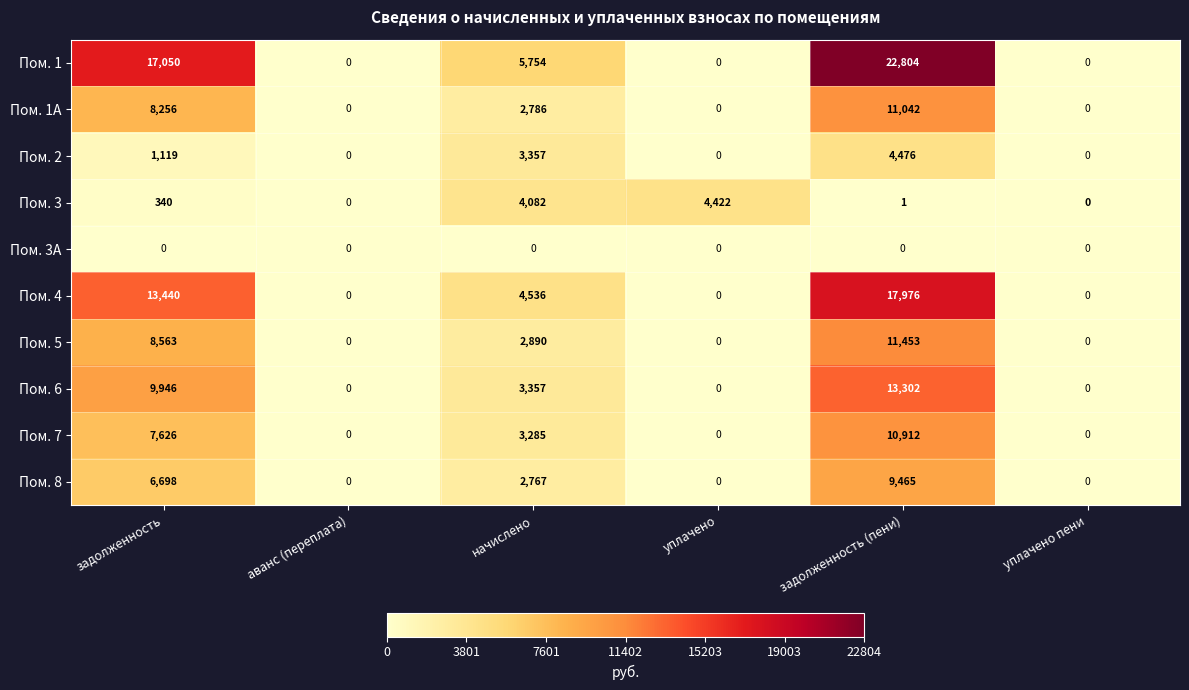

Rank the series by their maximum value, from lowest to highest.

Пом. 3A, Пом. 3, Пом. 2, Пом. 8, Пом. 7, Пом. 1A, Пом. 5, Пом. 6, Пом. 4, Пом. 1